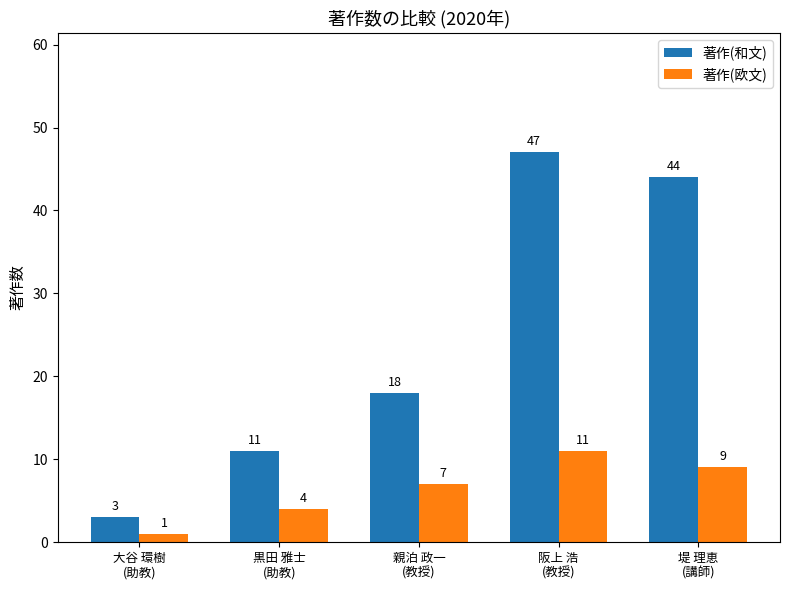

How many data points does each series have?

5